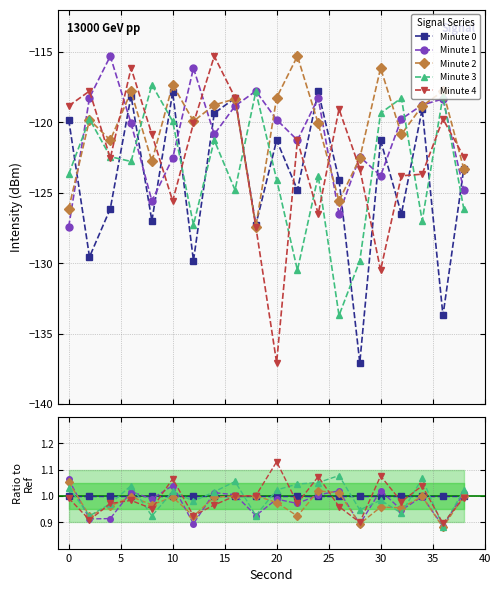

How many categories are shown in the chart?

20